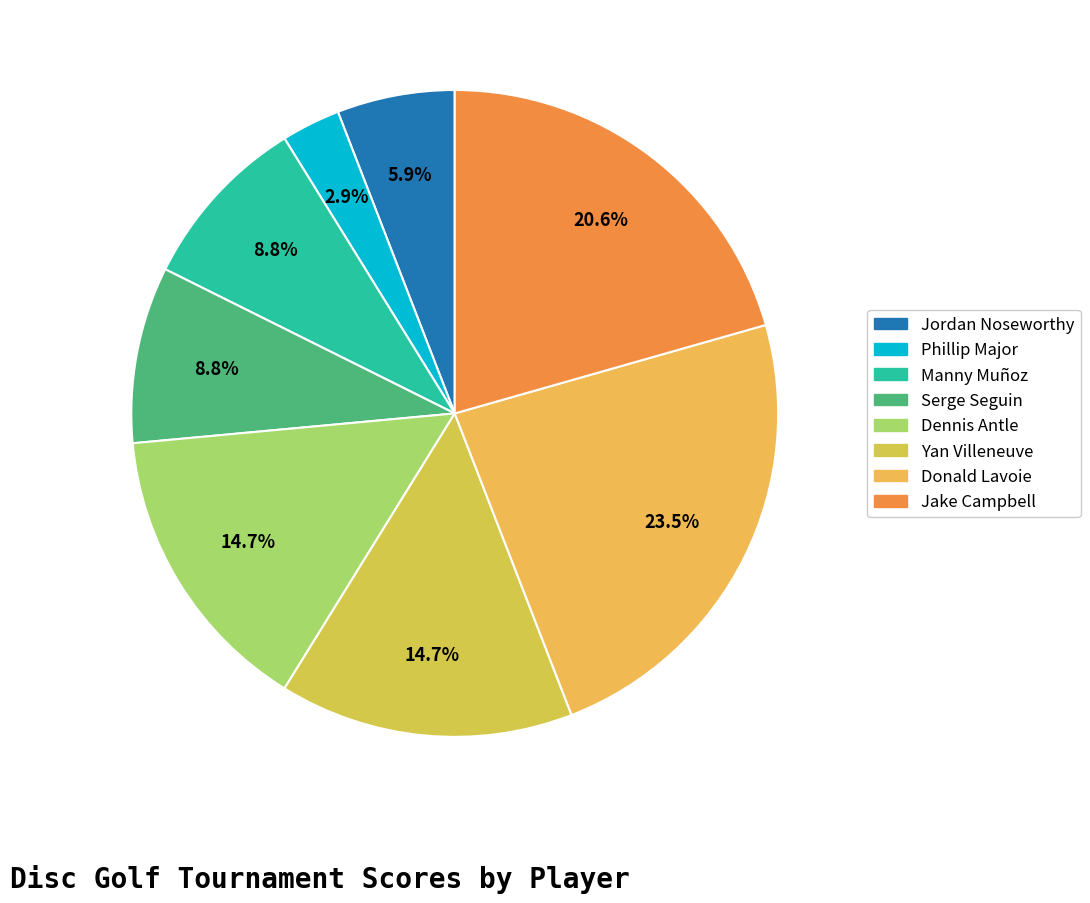

The Manny Muñoz slice represents 9% of the pie. True or false?

True